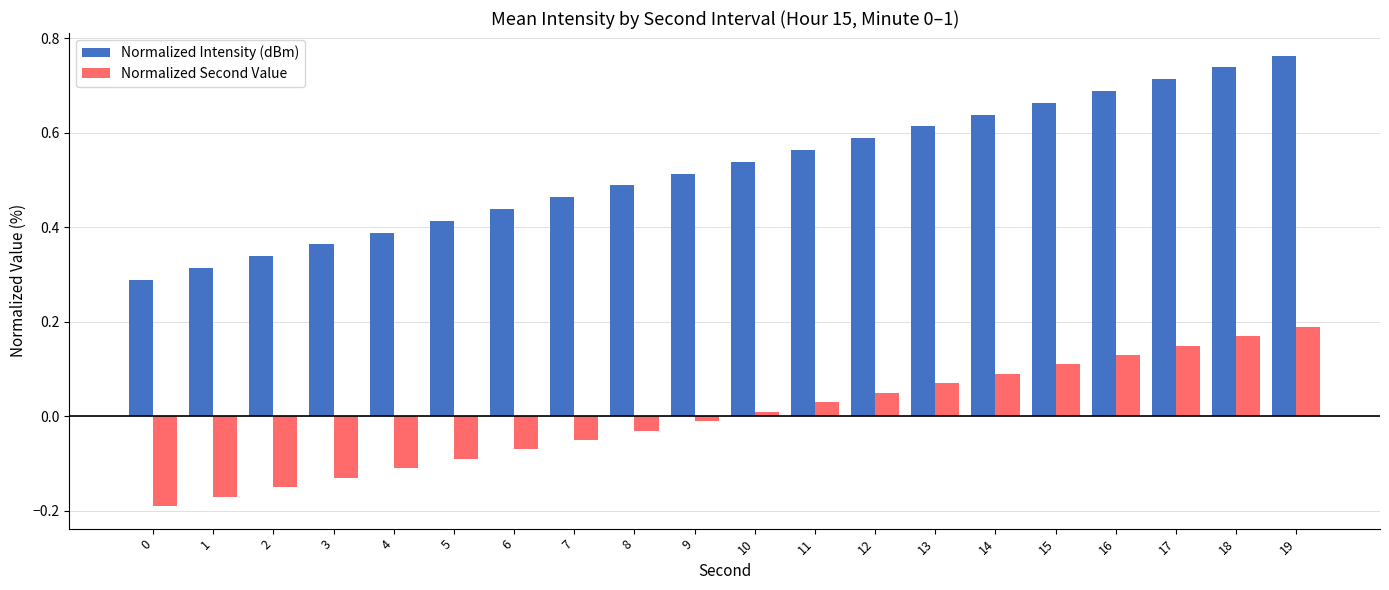

At which label does Normalized Second Value first exceed 0?

10